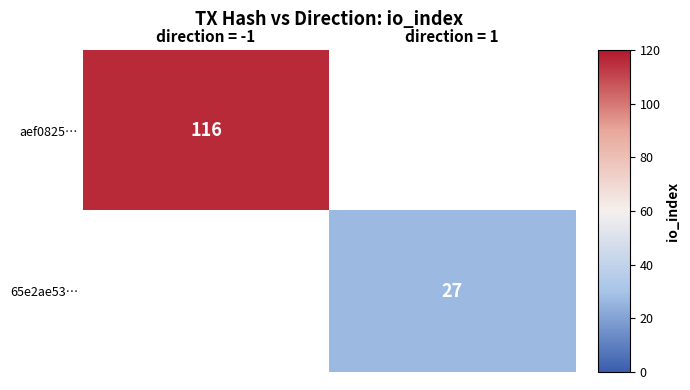

What is the minimum value shown in the chart?

27.0